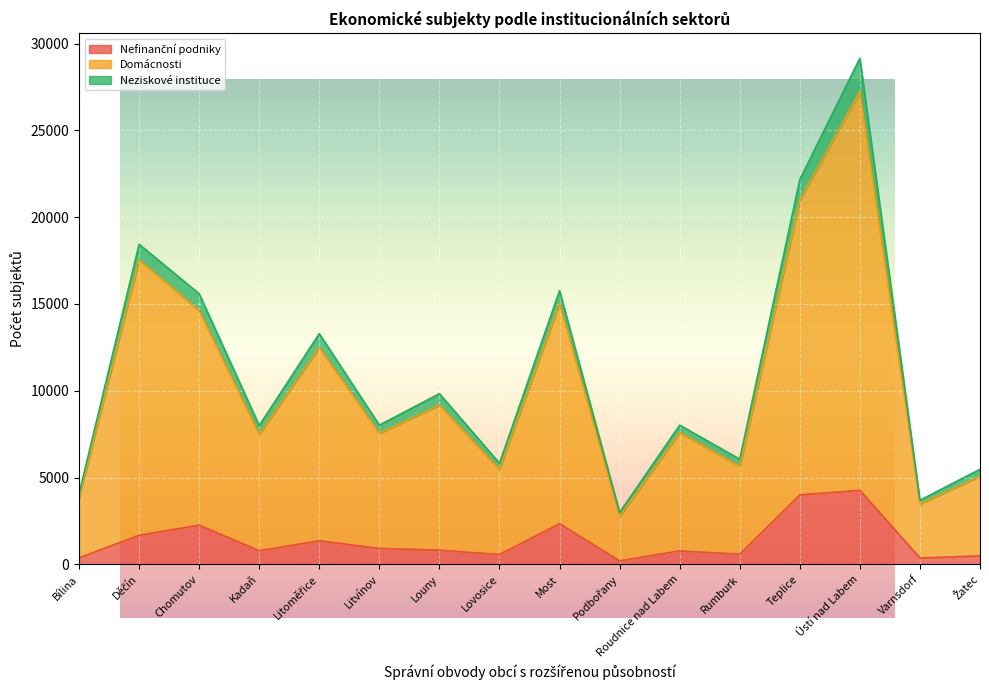

At which category is the sum across all series the highest?

Ústí nad Labem